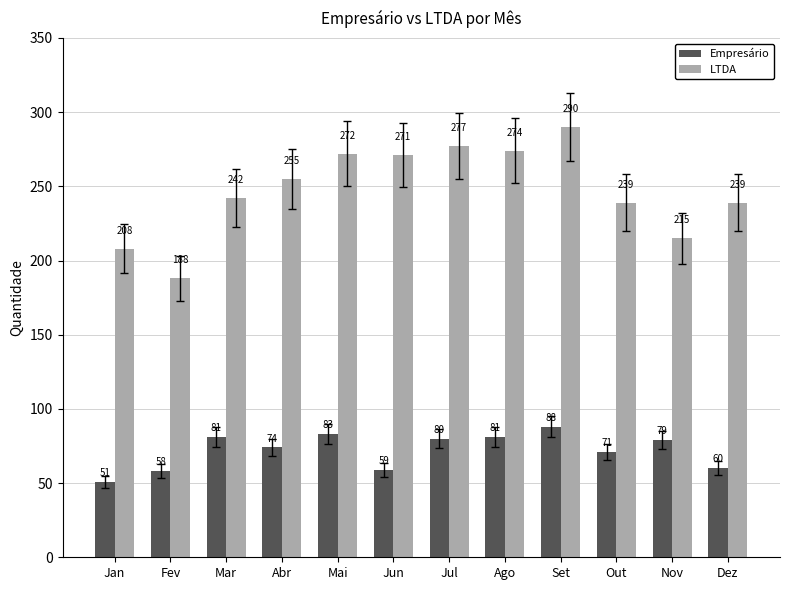

What is the label of the 9th bar from the right?

Abr